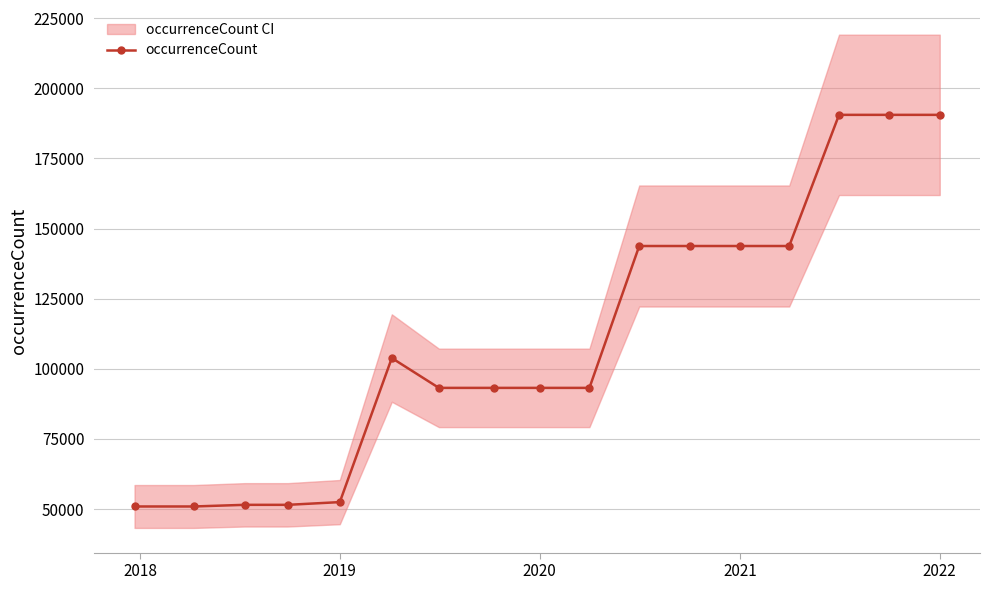

What is the difference between the second highest and minimum values?

139563